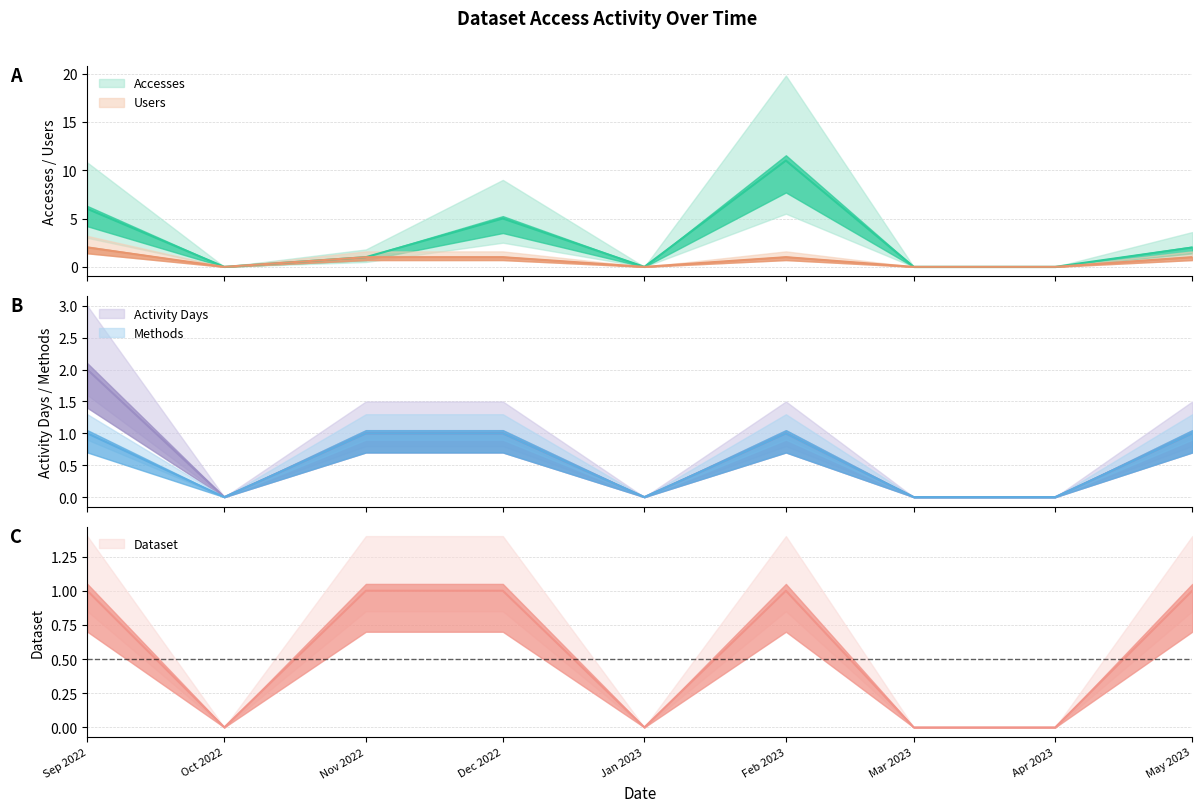

What is the sum of the Users values at Apr 2023 and Nov 2022?

1